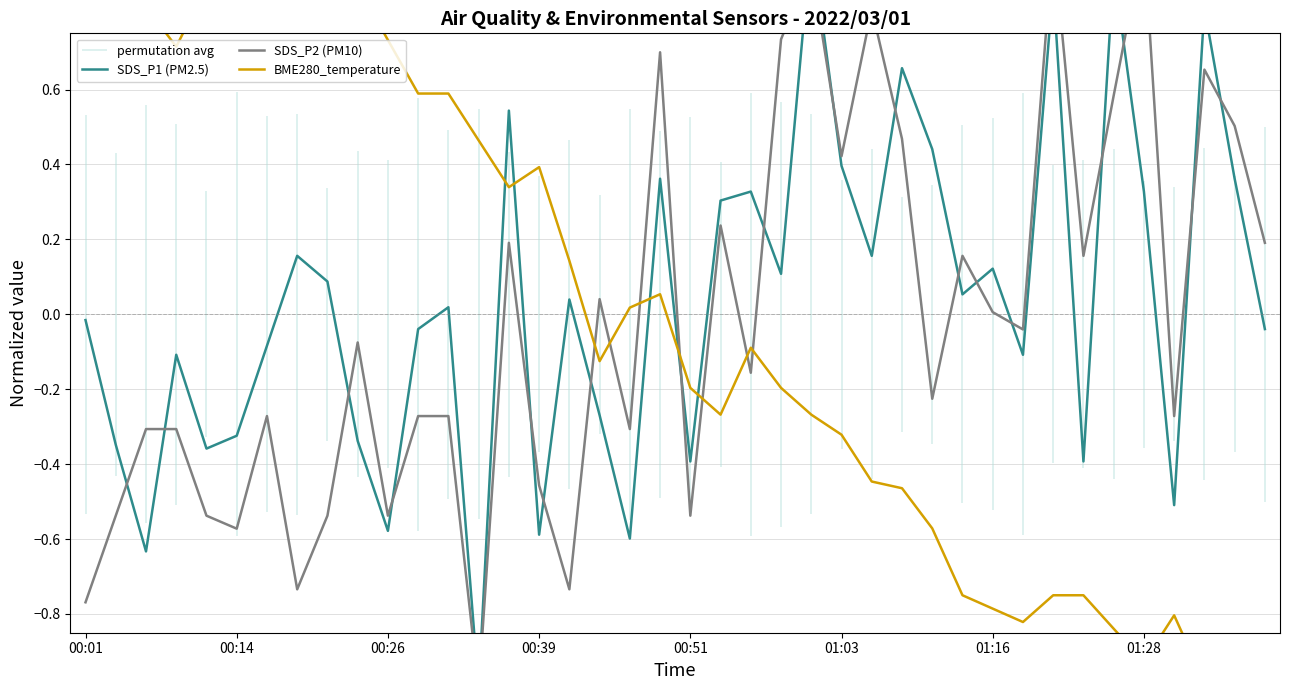

Is the value of BME280_temperature at 01:28 greater than the value of SDS_P1 (PM2.5) at 15?

Yes